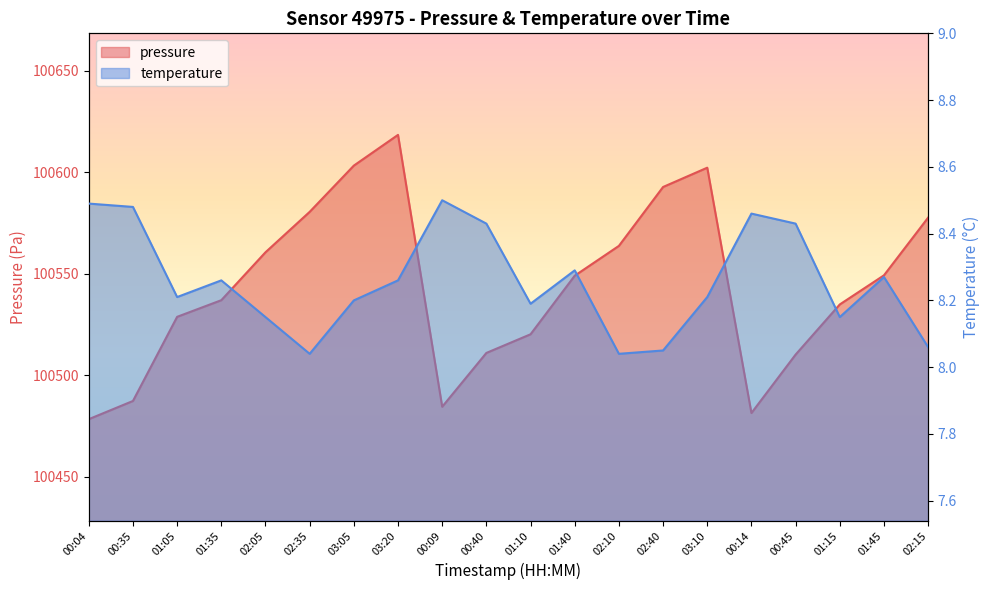

Rank the series at 01:10 from highest to lowest value.

pressure, temperature